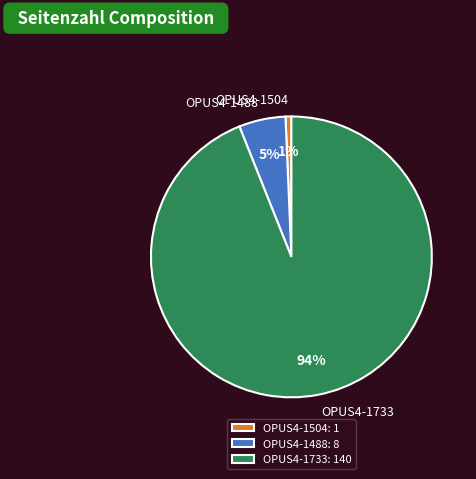

To the nearest percent, what is the average slice percentage?

33%